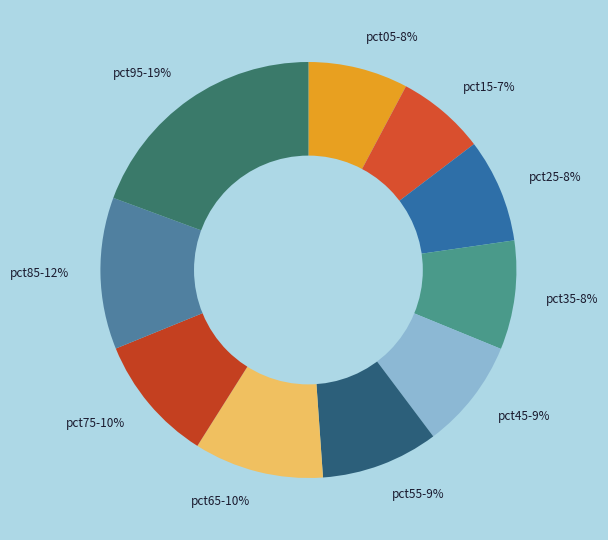

What percentage is the pct65 slice, to the nearest percent?

10%